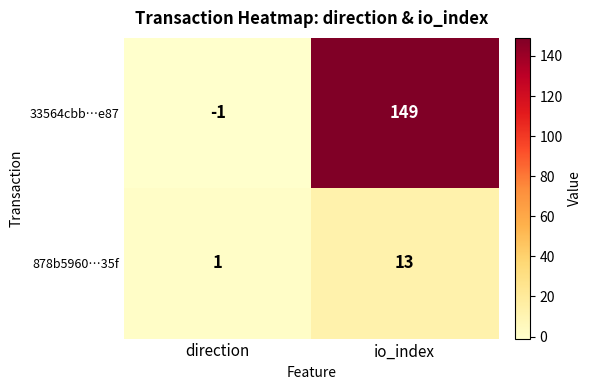

What is the sum of the 878b5960…35f values at direction and io_index?

14